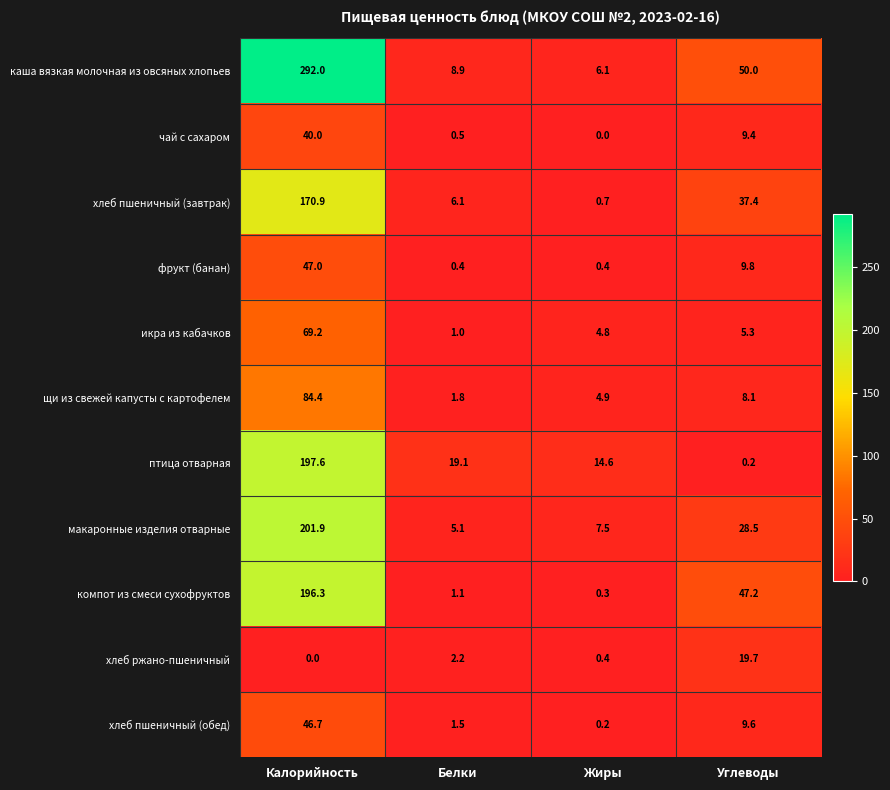

At how many categories does at least one series exceed 206?

1